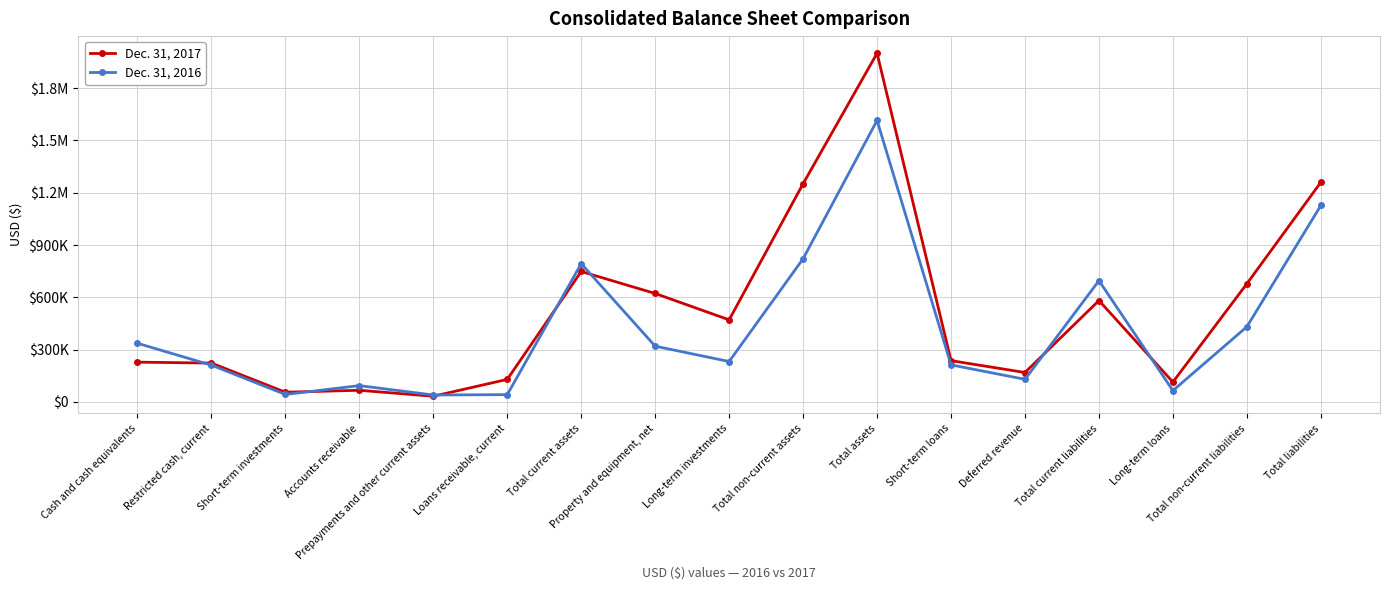

How many interior local peaks does the Dec. 31, 2016 series have?

4